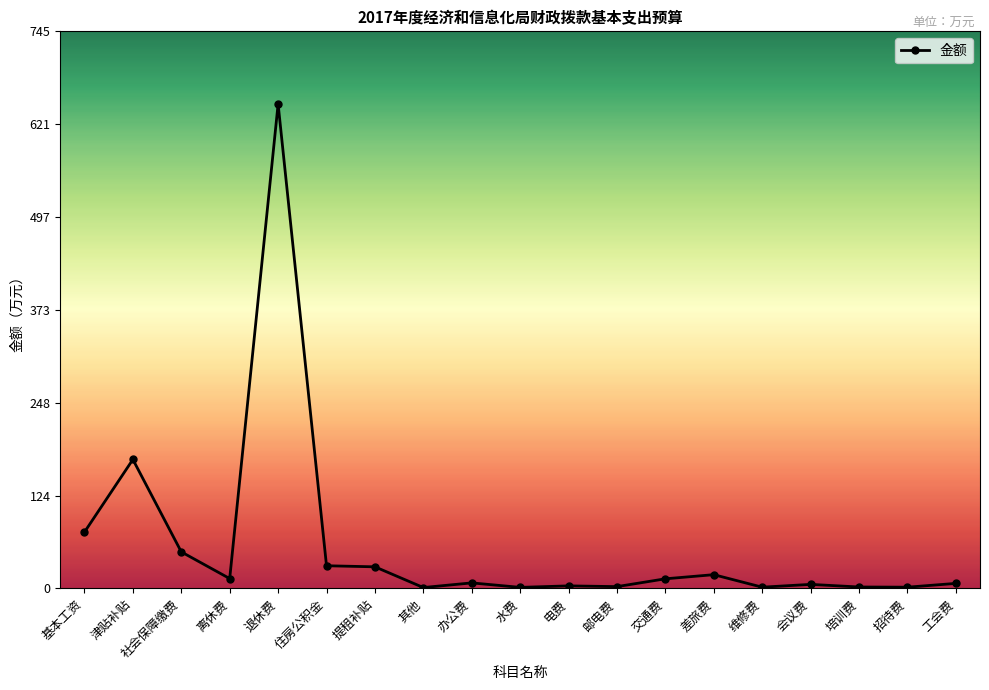

How many lines are shown in the chart?

1